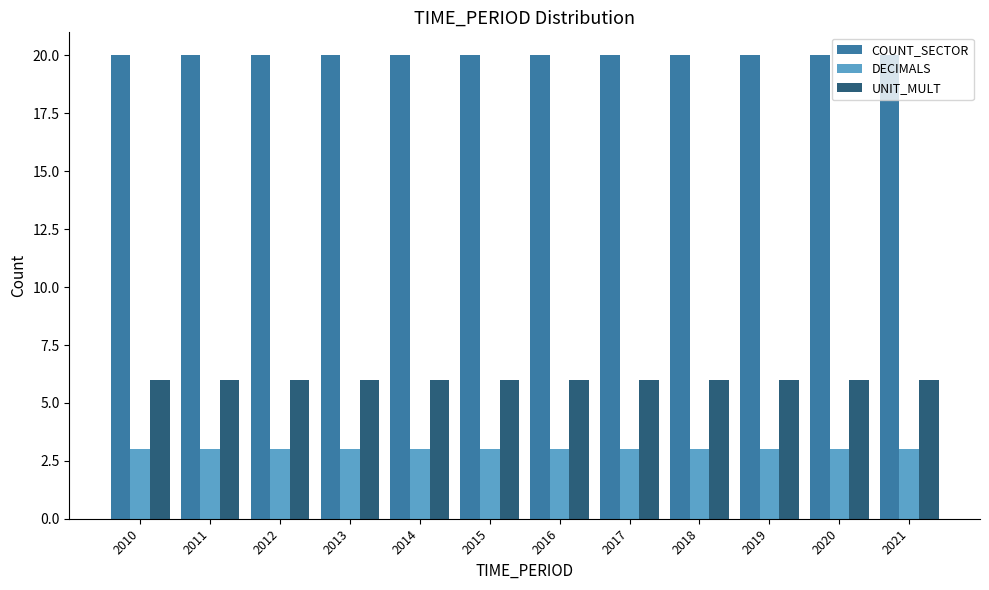

What is the minimum value for UNIT_MULT?

6